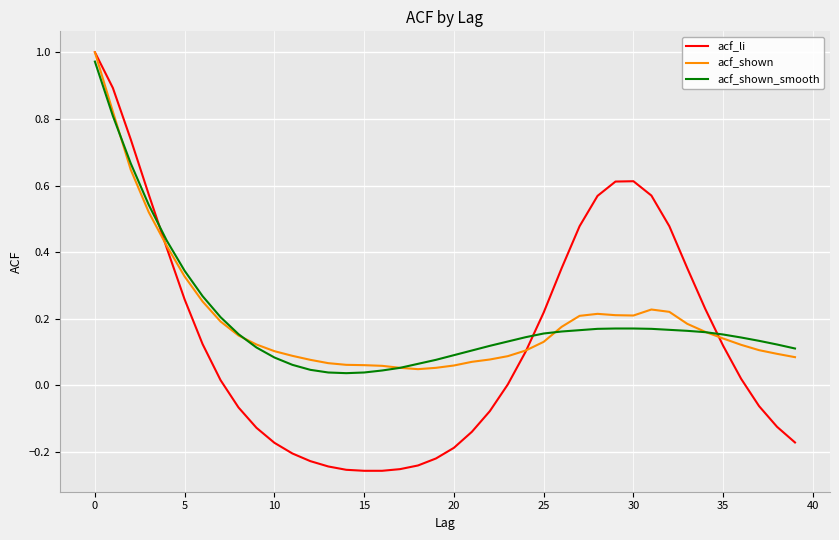

Which series has the widest spread of values?

acf_li